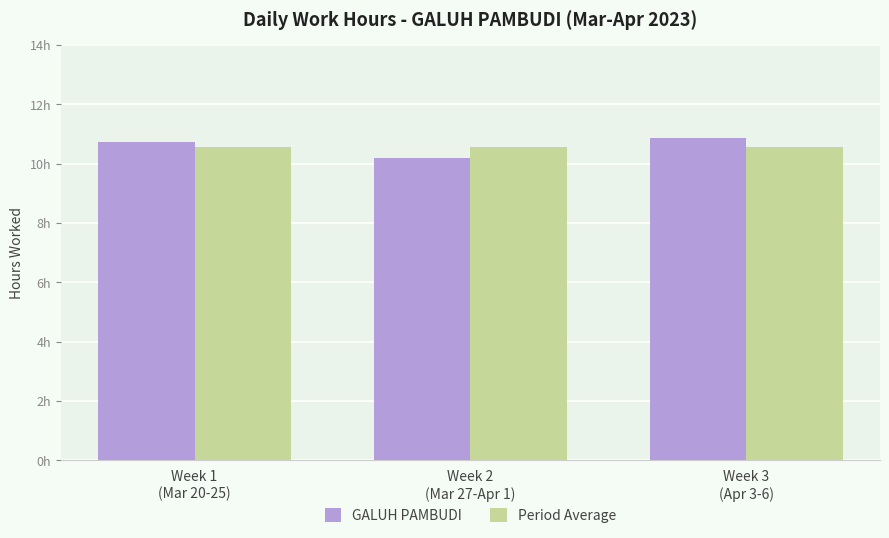

What is the spread (max minus min) of values at Week 1
(Mar 20-25)?

0.2